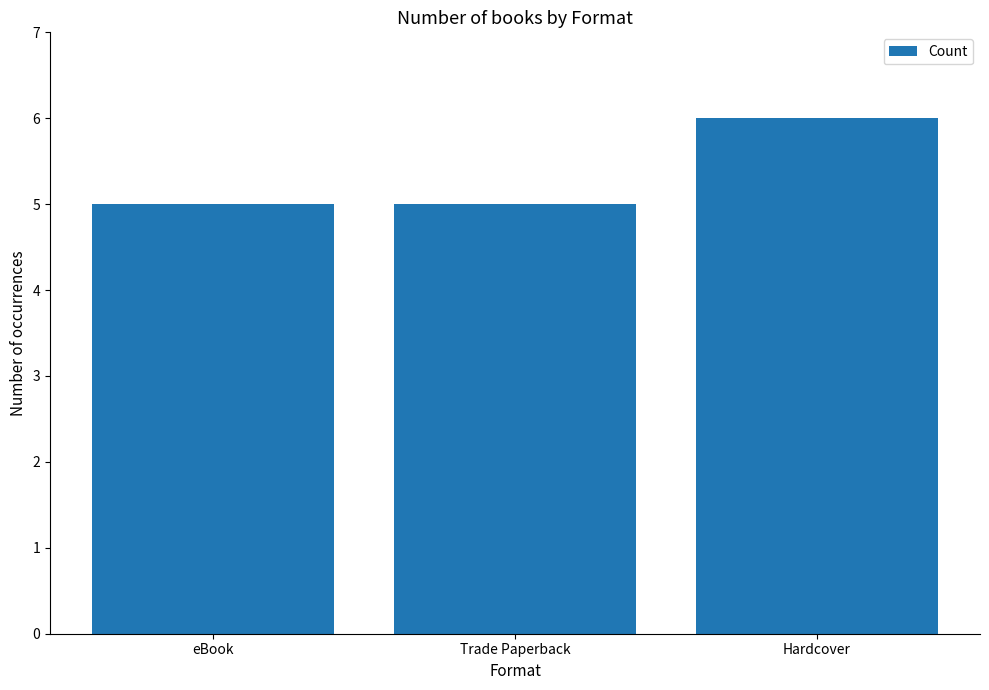

What is the sum of all values?

16